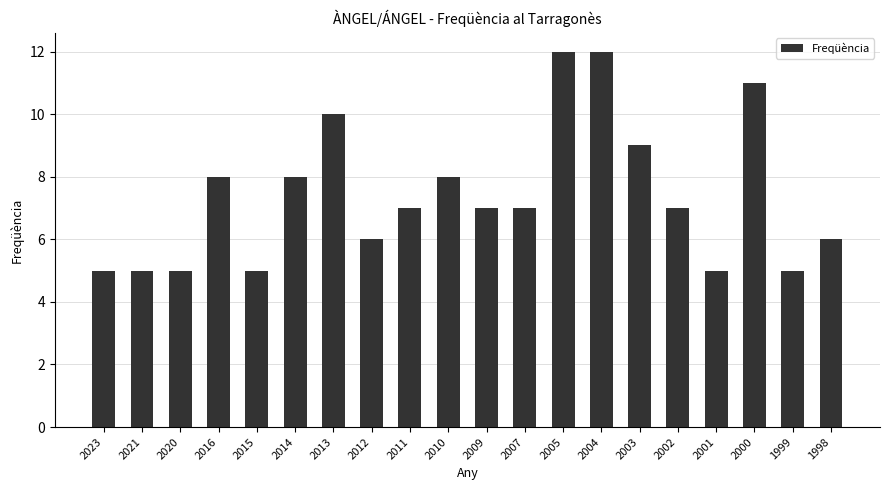

What is the difference between the maximum and second lowest values?

7